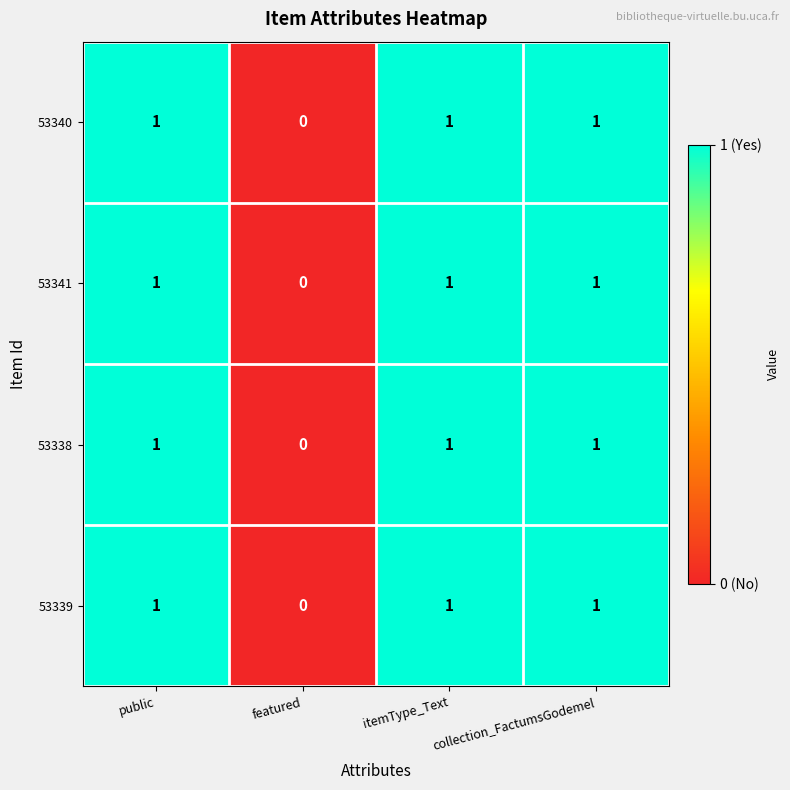

How many 53338 values are between 1 and 2?

3